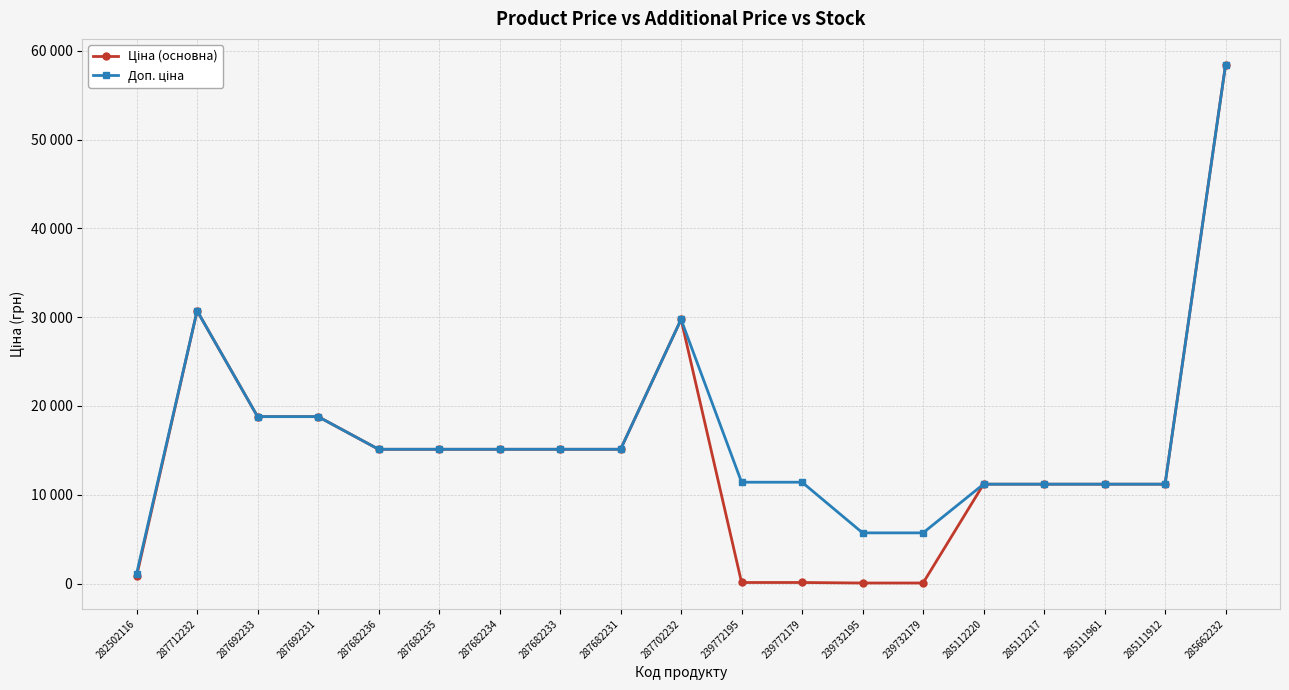

At which category does the chart reach its minimum across all series?

239732195